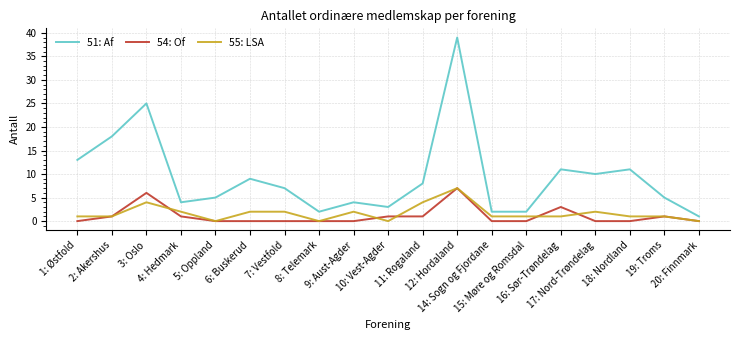

What is the maximum value for 54: Of?

7